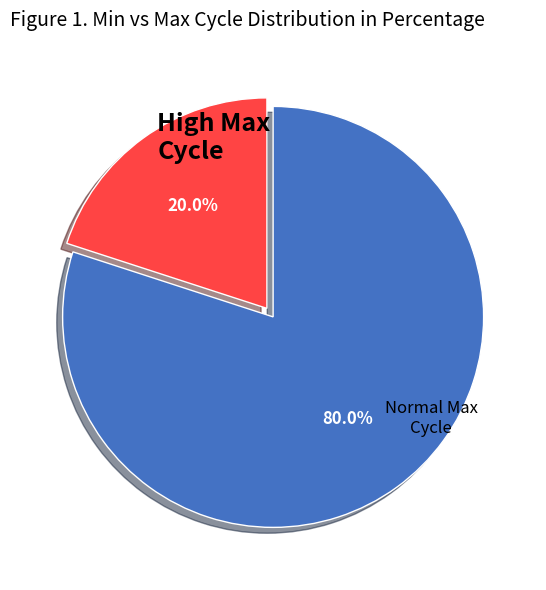

Does any single category account for the majority?

Yes